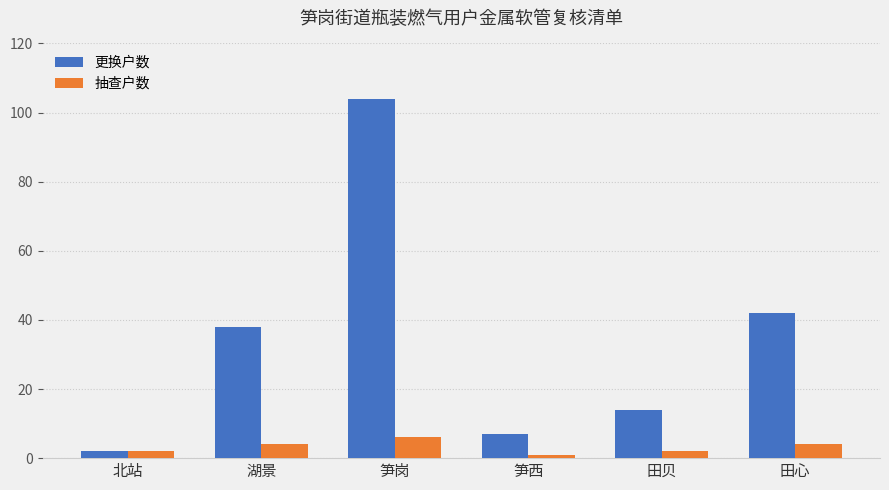

How many categories are shown in the chart?

6